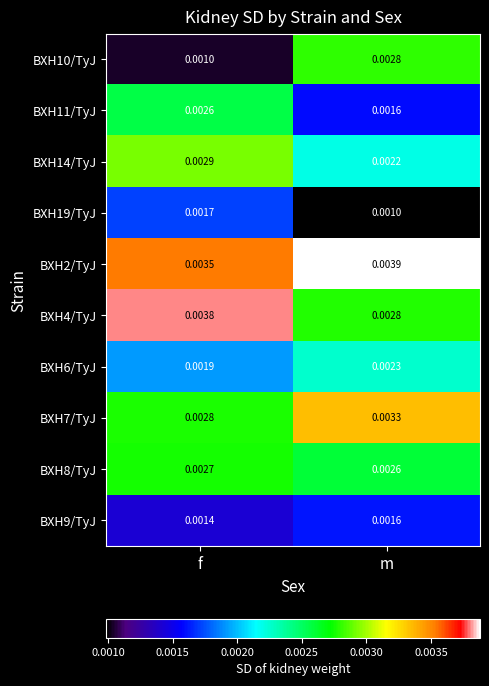

At which label does BXH19/TyJ reach its peak?

f